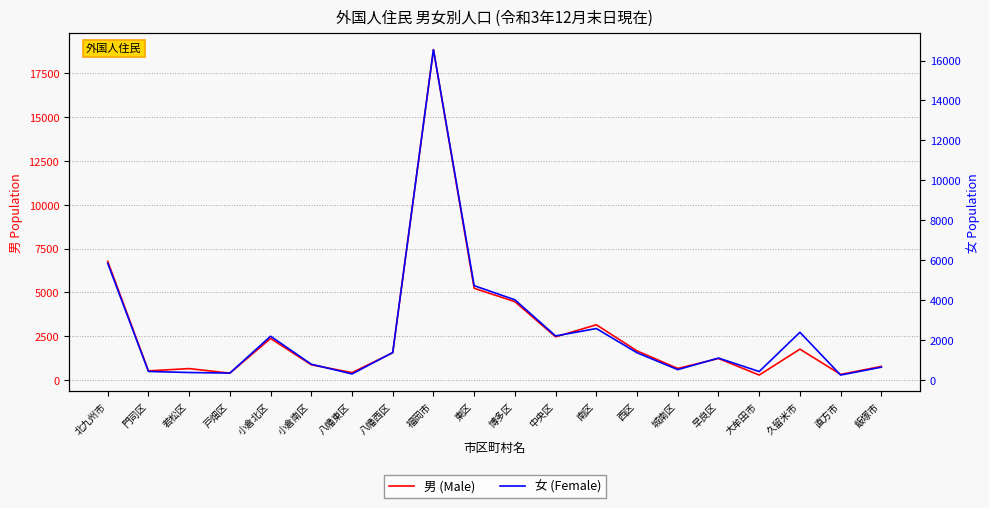

The 女 (Female) series shows 92 at 大牟田市. True or false?

False